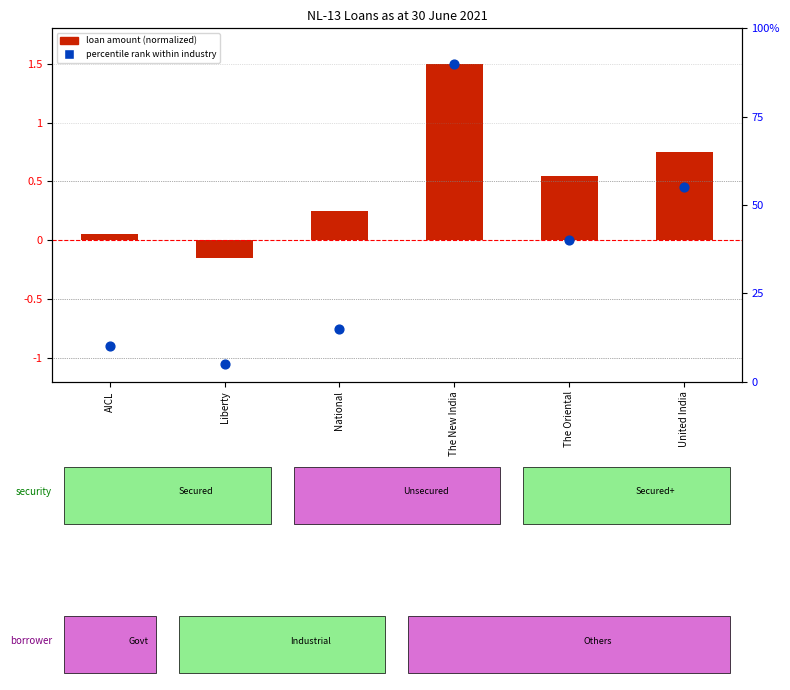

What are all the series names shown in the legend?

loan amount (normalized), percentile rank within industry